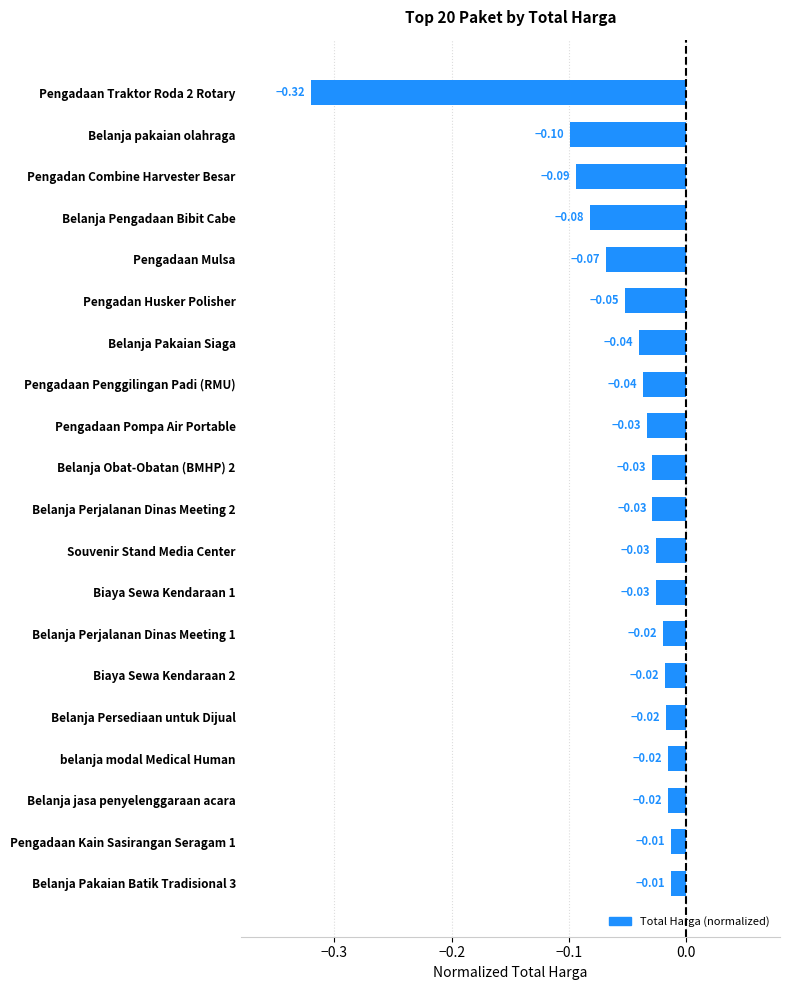

Between Belanja Persediaan untuk Dijual and Biaya Sewa Kendaraan 1, which is larger?

Belanja Persediaan untuk Dijual